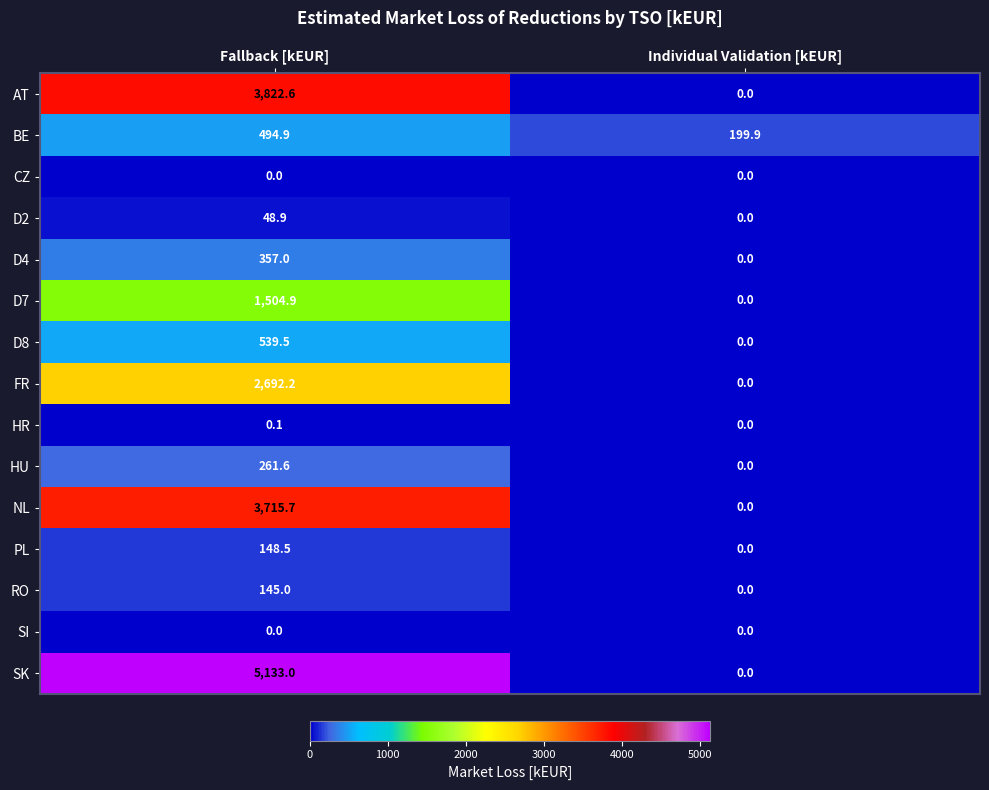

Reading right to left, what are all the values shown in this chart?

AT: Individual Validation [kEUR]=0.0	Fallback [kEUR]=3822.6
BE: Individual Validation [kEUR]=199.9	Fallback [kEUR]=494.9
CZ: Individual Validation [kEUR]=0.0	Fallback [kEUR]=0.0
D2: Individual Validation [kEUR]=0.0	Fallback [kEUR]=48.9
D4: Individual Validation [kEUR]=0.0	Fallback [kEUR]=357.0
D7: Individual Validation [kEUR]=0.0	Fallback [kEUR]=1504.9
D8: Individual Validation [kEUR]=0.0	Fallback [kEUR]=539.5
FR: Individual Validation [kEUR]=0.0	Fallback [kEUR]=2692.2
HR: Individual Validation [kEUR]=0.0	Fallback [kEUR]=0.1
HU: Individual Validation [kEUR]=0.0	Fallback [kEUR]=261.6
NL: Individual Validation [kEUR]=0.0	Fallback [kEUR]=3715.7
PL: Individual Validation [kEUR]=0.0	Fallback [kEUR]=148.5
RO: Individual Validation [kEUR]=0.0	Fallback [kEUR]=145.0
SI: Individual Validation [kEUR]=0.0	Fallback [kEUR]=0.0
SK: Individual Validation [kEUR]=0.0	Fallback [kEUR]=5133.0